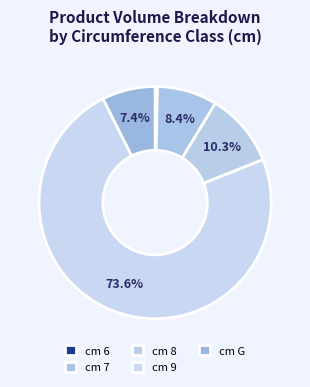

How many slices are in this pie chart?

5